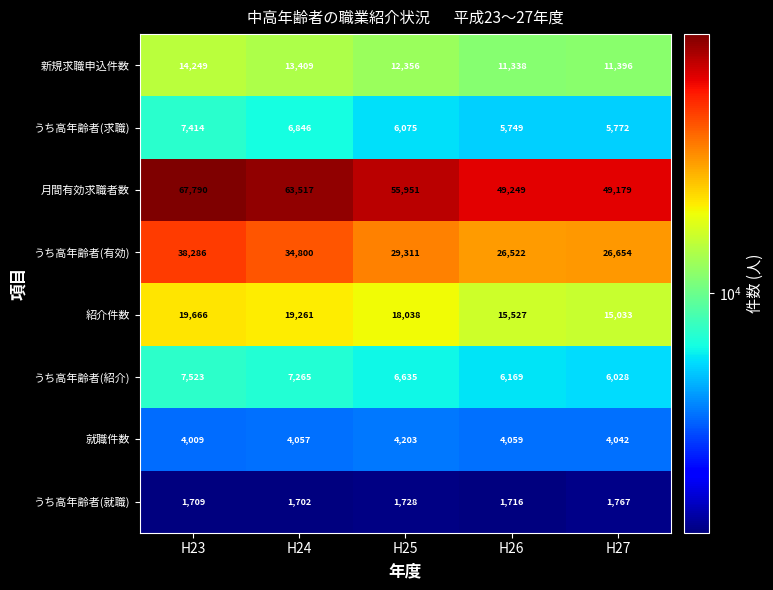

What is the difference between the highest and lowest values at H24?

61815